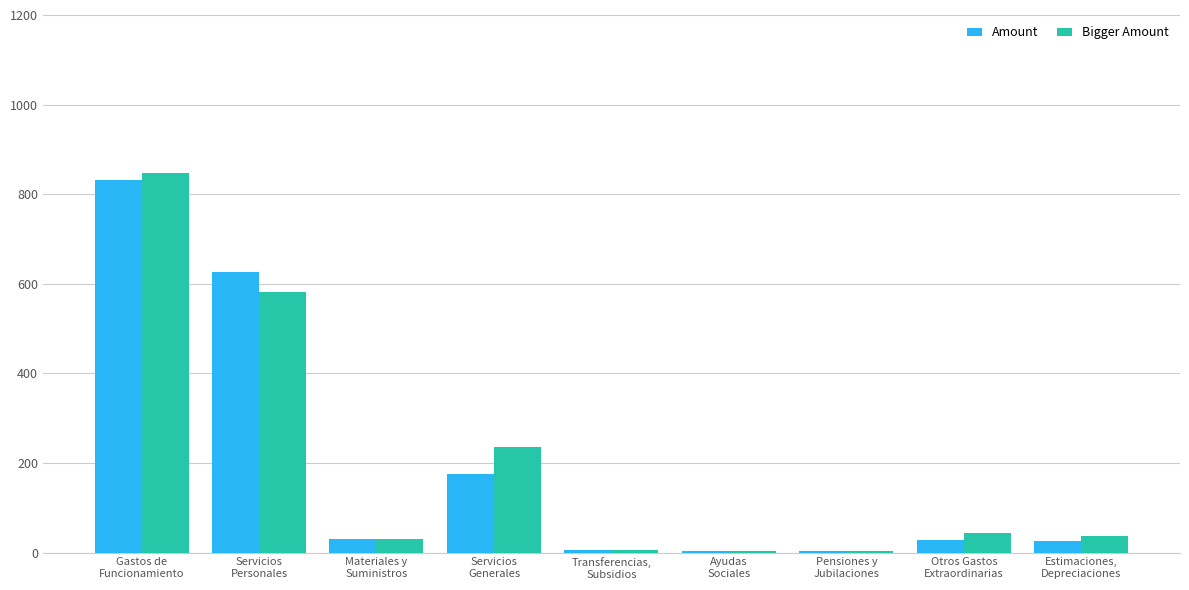

What is the greatest value displayed?

847.8